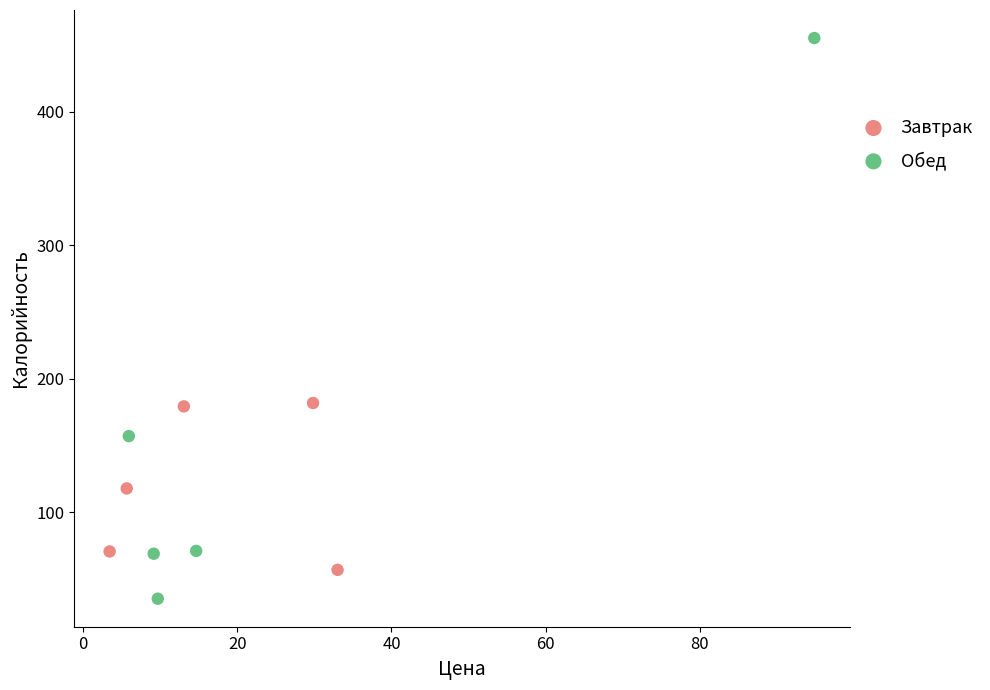

Which series contains the highest Y value?

Обед